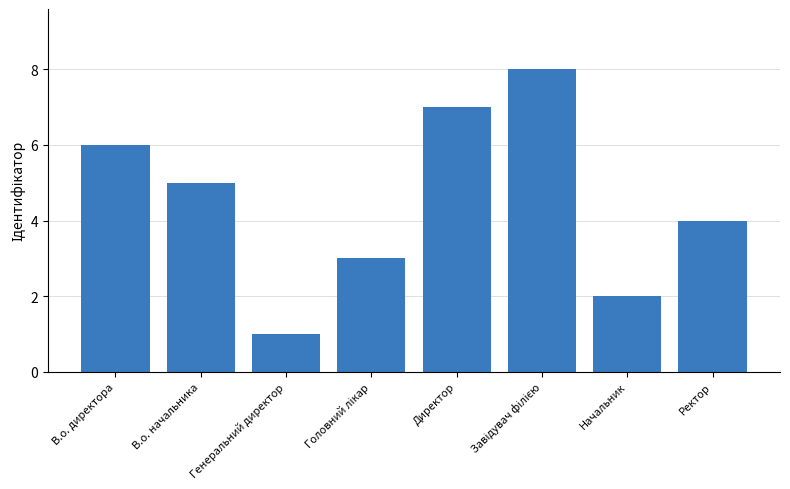

What is the label of the 4th bar from the right?

Директор